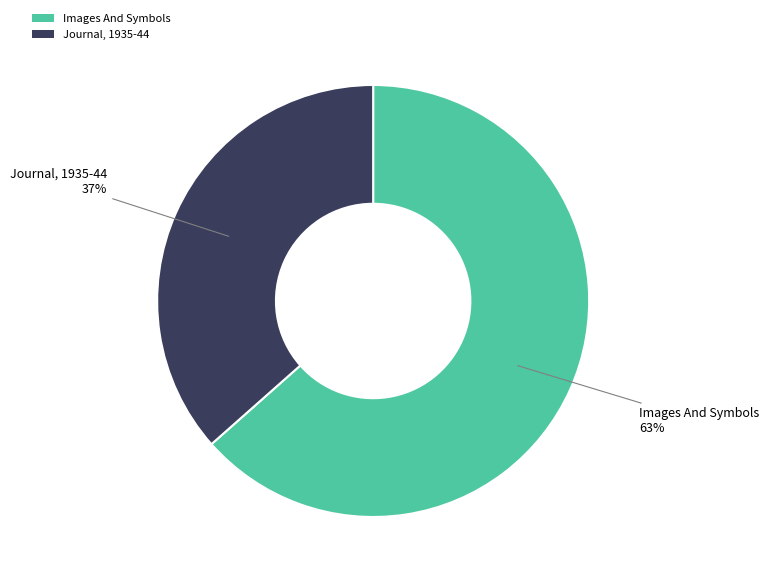

To the nearest percent, what is the combined percentage of Journal, 1935-44 and Images And Symbols?

100%